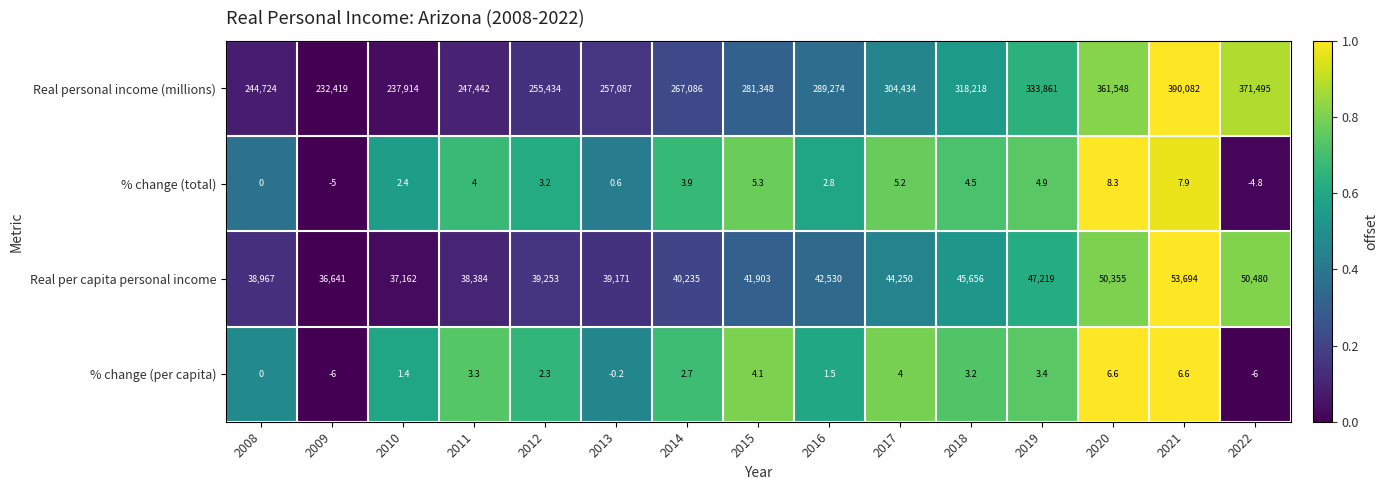

What is the maximum value shown in the chart?

390082.0